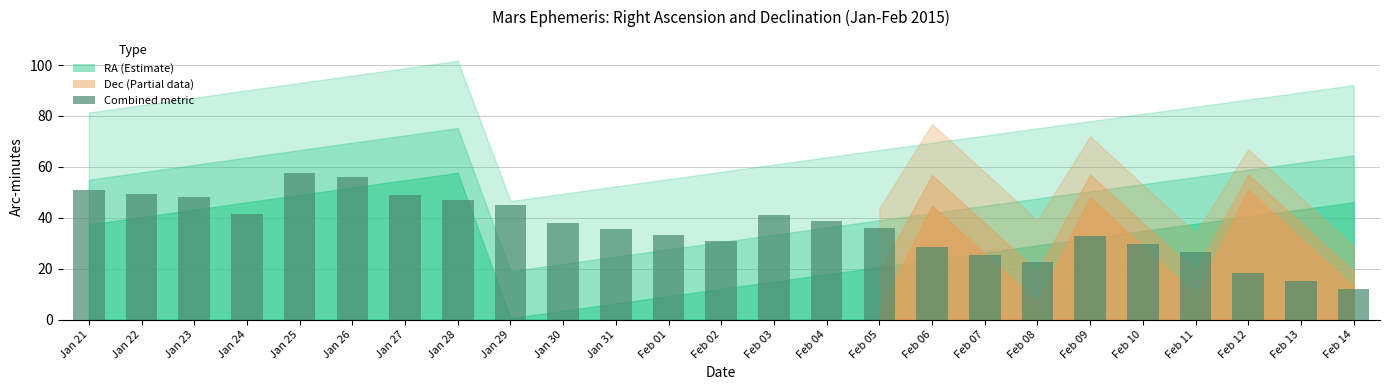

Which label corresponds to the largest value in the chart?

Jan 25